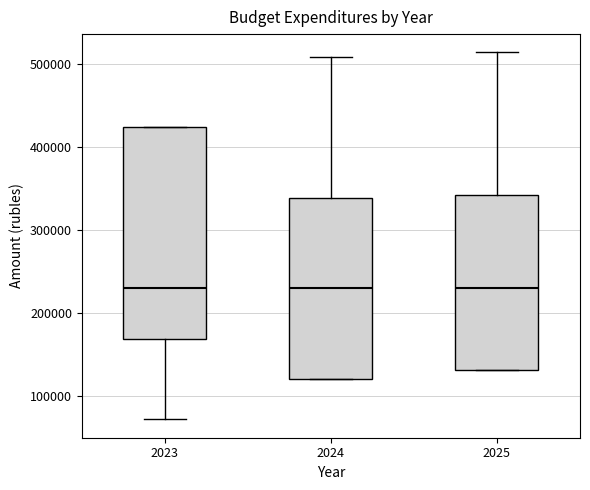

Reading left to right, read every box against the y-axis: the position of its median line, the range the box covers, and the ends of its whiskers. The values are not printed on the chart, so give them approximately, as read against the axis.

2023: median 230000, box 170000 to 420000, whiskers 70000 to 420000
2024: median 230000, box 120000 to 340000, whiskers 120000 to 510000
2025: median 230000, box 130000 to 340000, whiskers 130000 to 510000